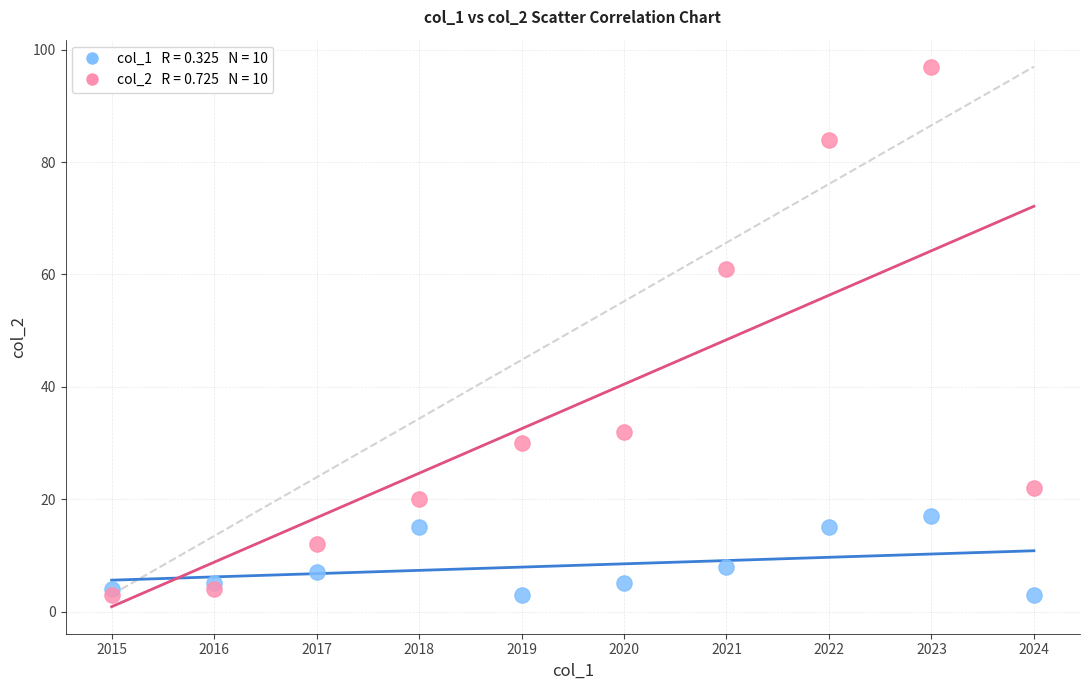

Across all series, what Y value is closest to 50?

61